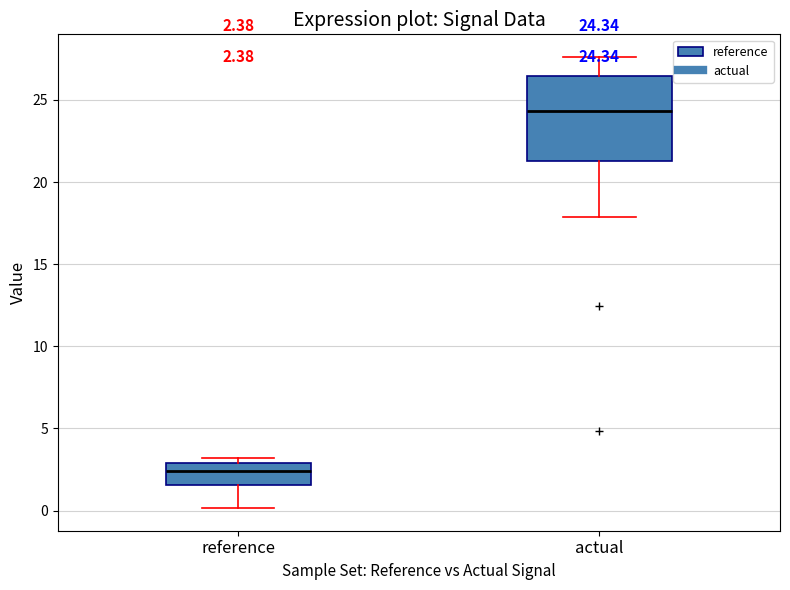

Which box is the tallest, from its lower edge to its upper edge?

actual